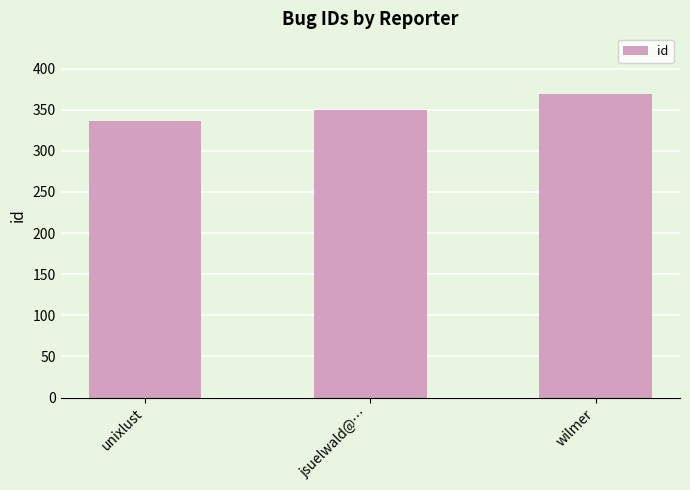

Which category has the highest value across all series?

wilmer